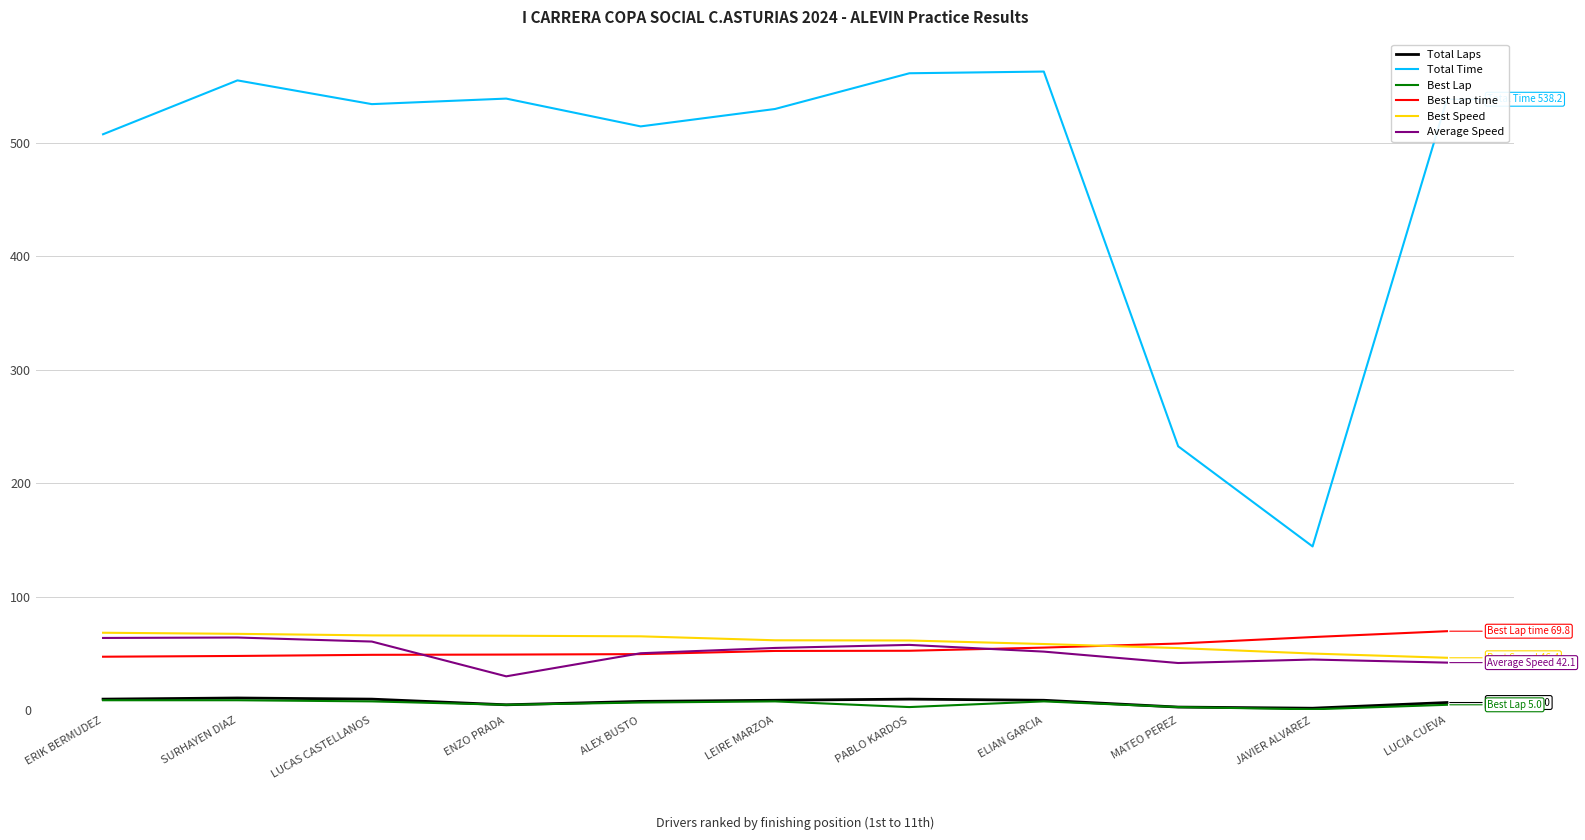

The Total Time series shows 514.3 at ALEX BUSTO. True or false?

True